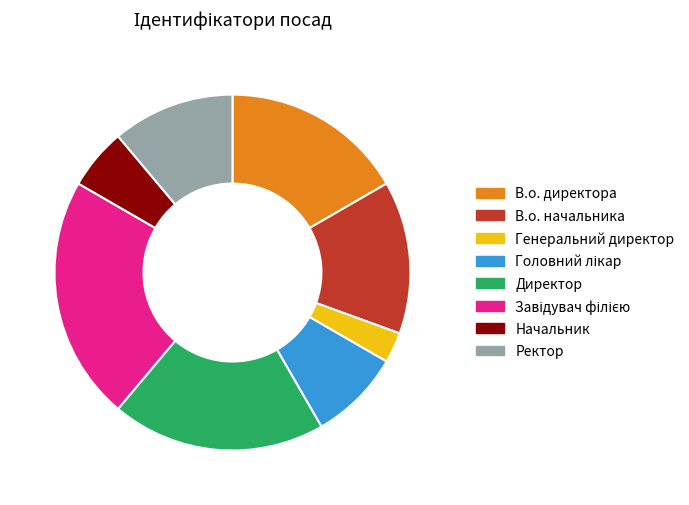

Which category has the smallest portion of the pie?

Генеральний директор